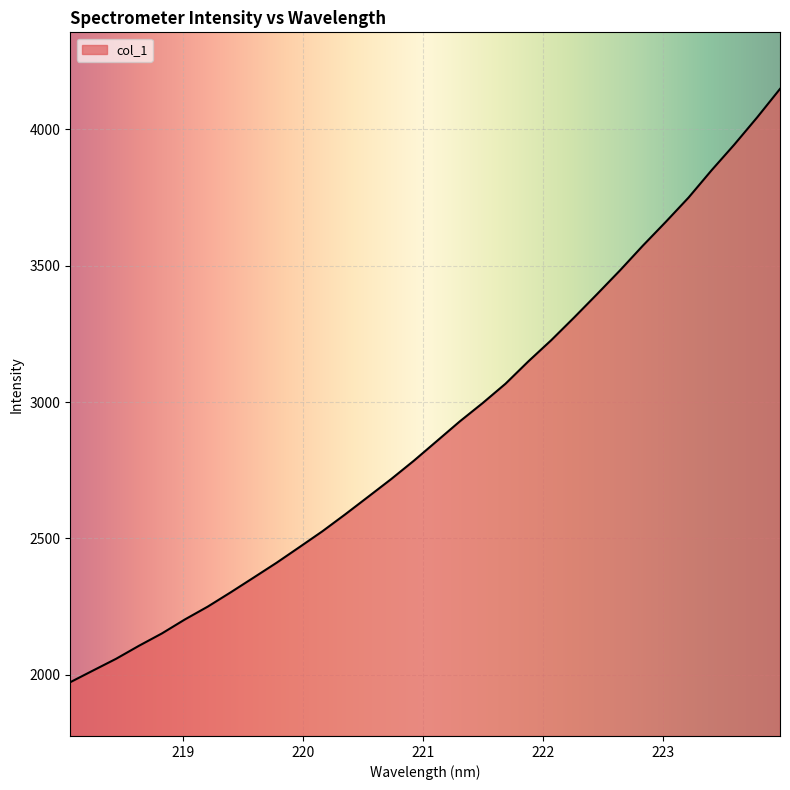

How many lines are shown in the chart?

1